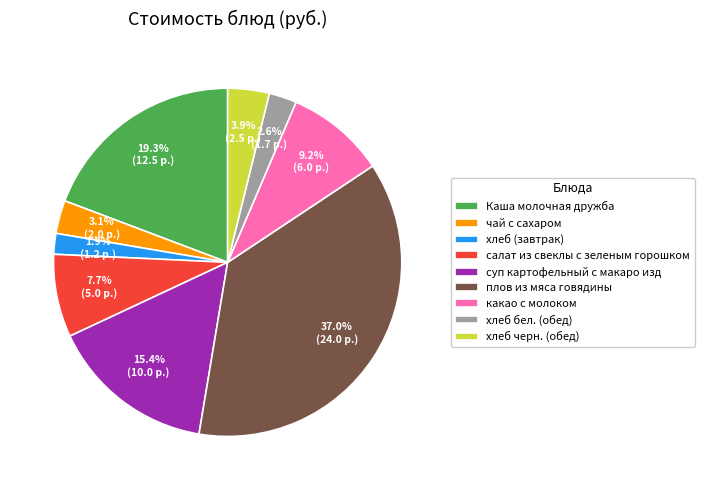

Which slice is the smallest?

хлеб (завтрак)